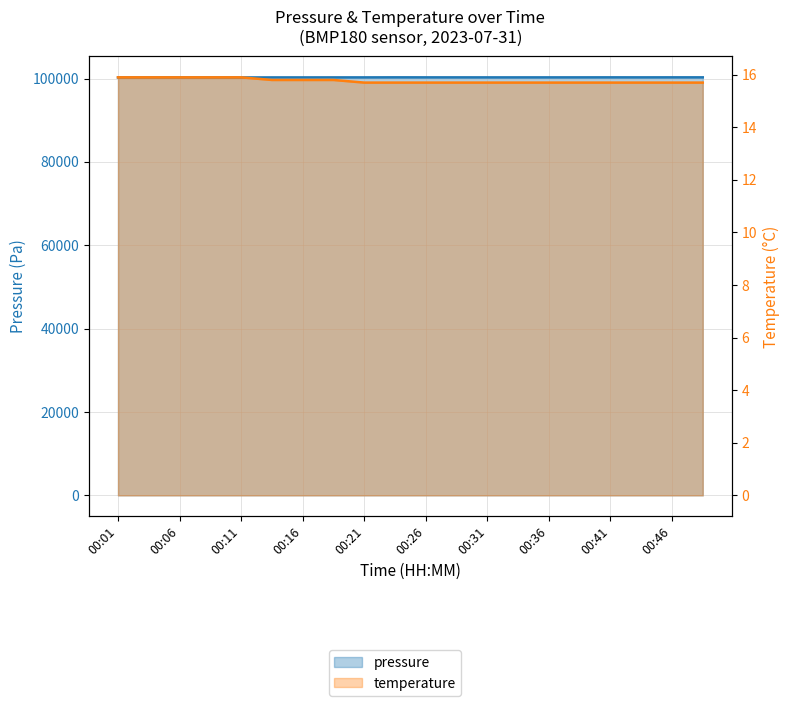

What is the approximate value of temperature at 00:41?

15.7